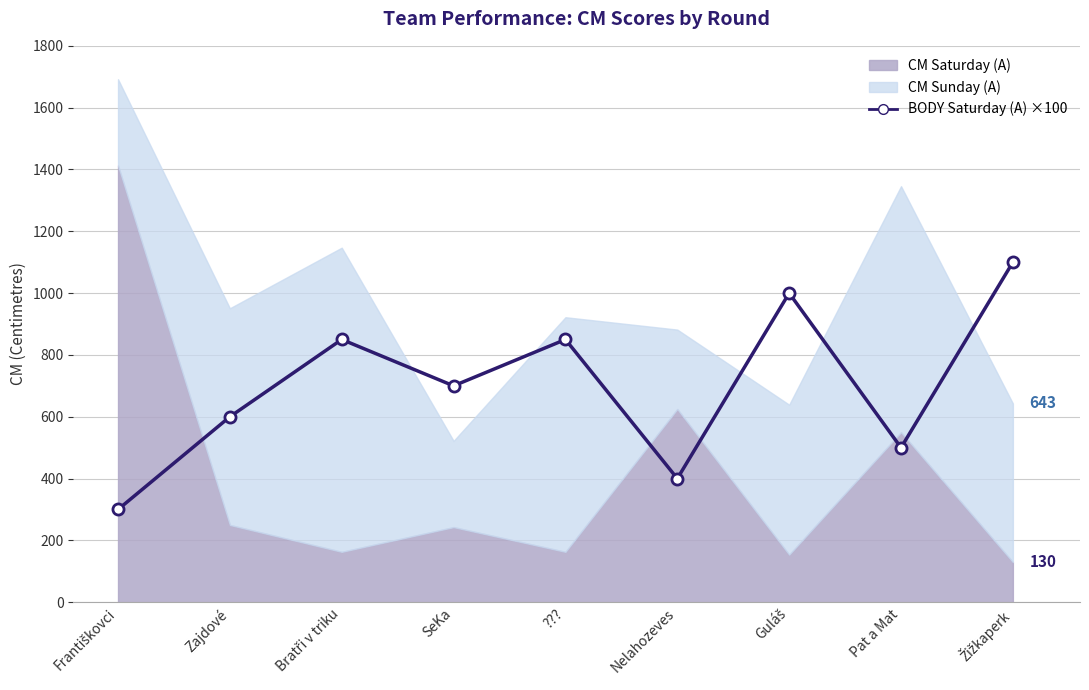

Count the values in the range 500 to 850.

5